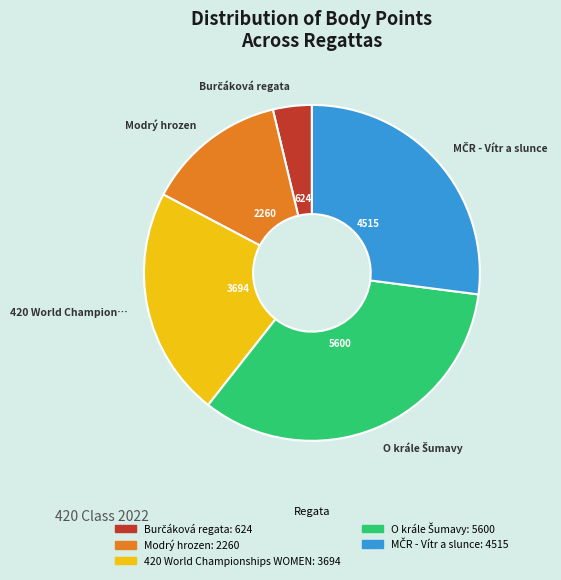

Does any single category account for the majority?

No